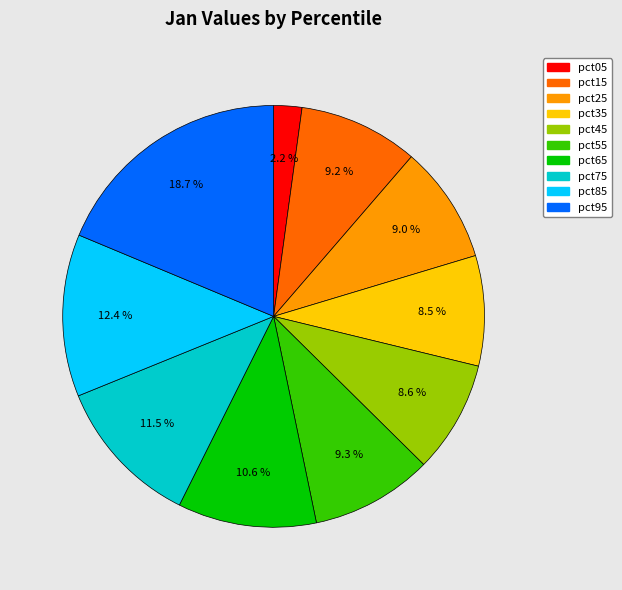

To the nearest percent, what is the average slice percentage?

10%